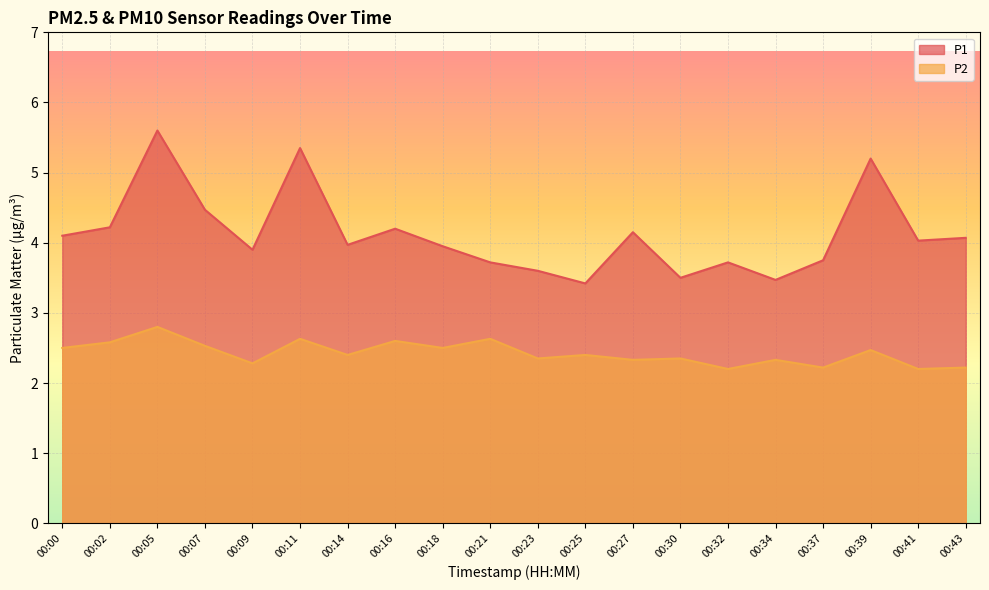

True or false: P2 and P1 cross at least once.

False